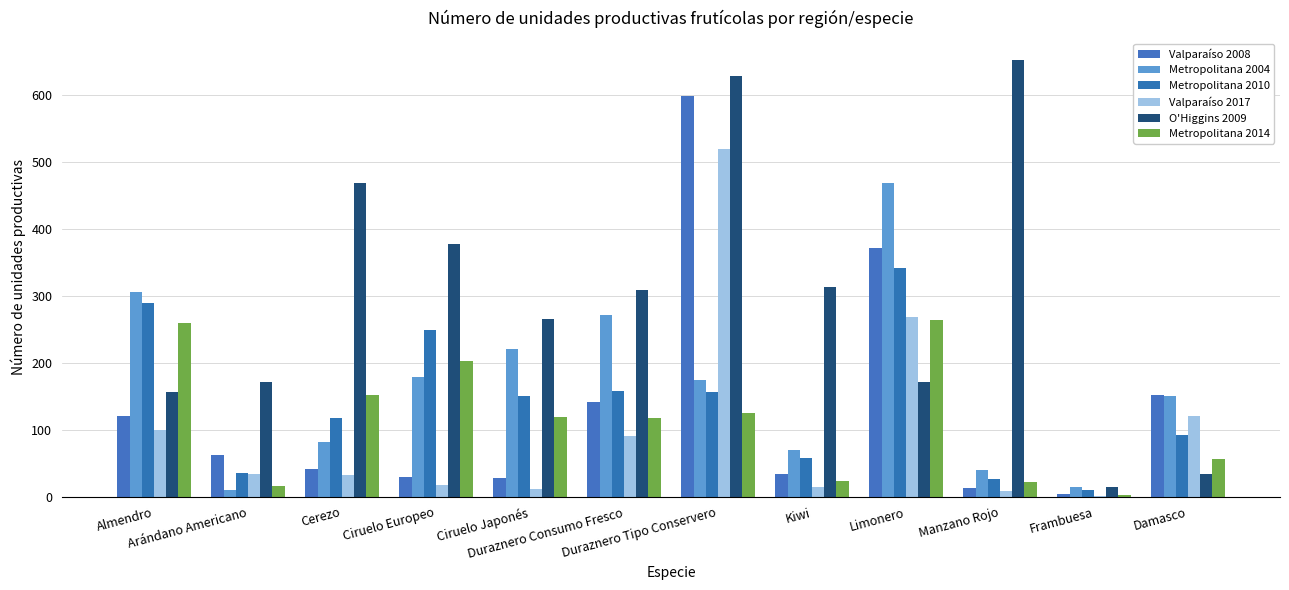

Which series has the widest spread of values?

O'Higgins 2009